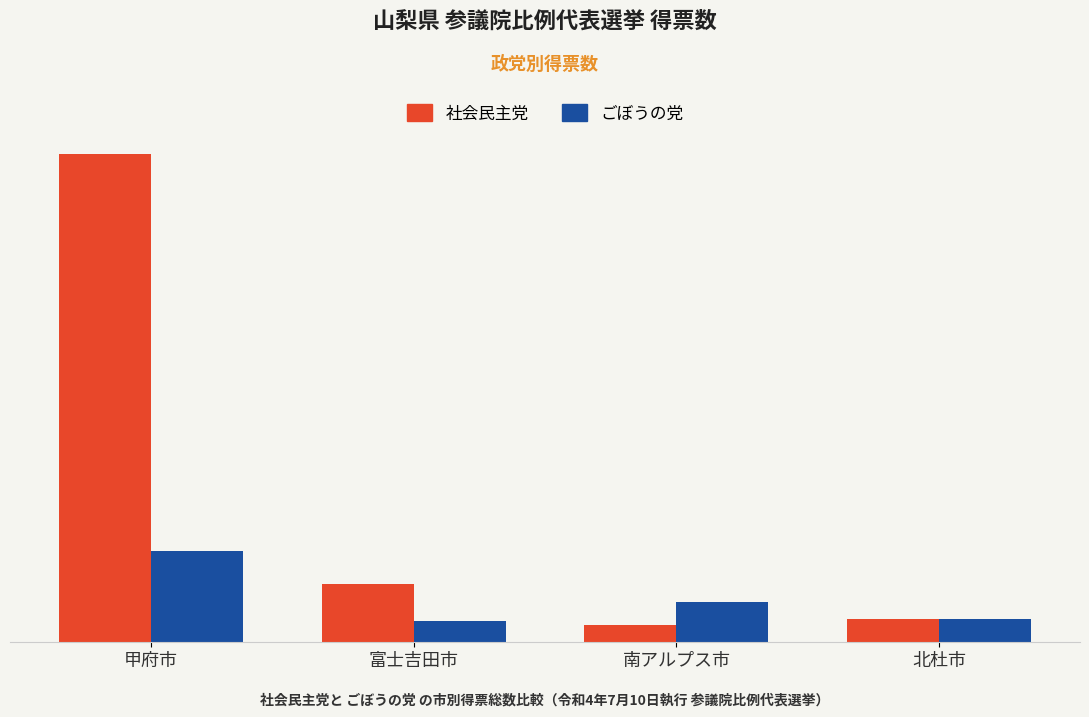

What is the label of the 3rd bar from the left?

南アルプス市